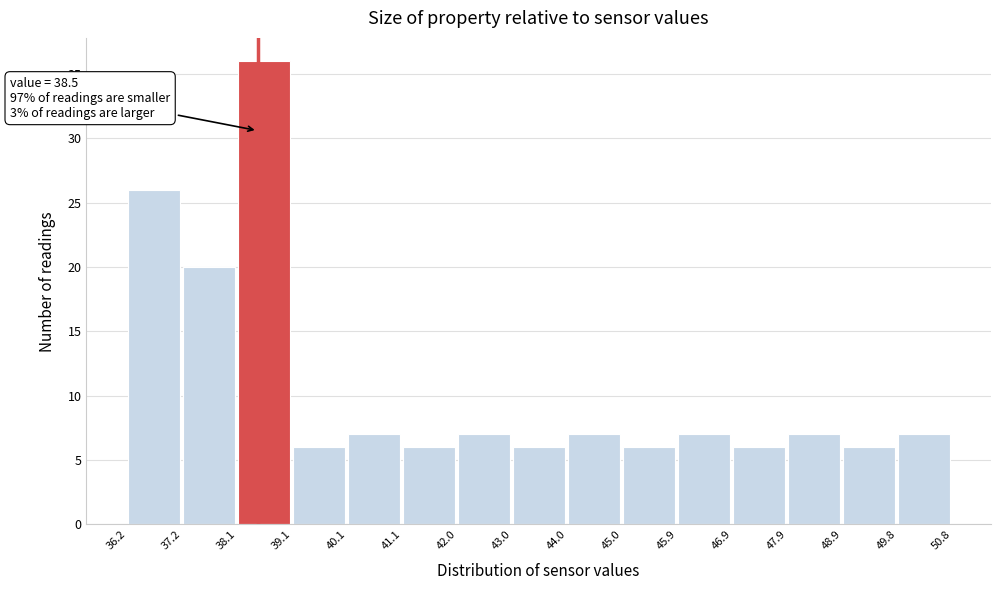

Over which range of the x-axis is the bar tallest?

38.1 to 39.1